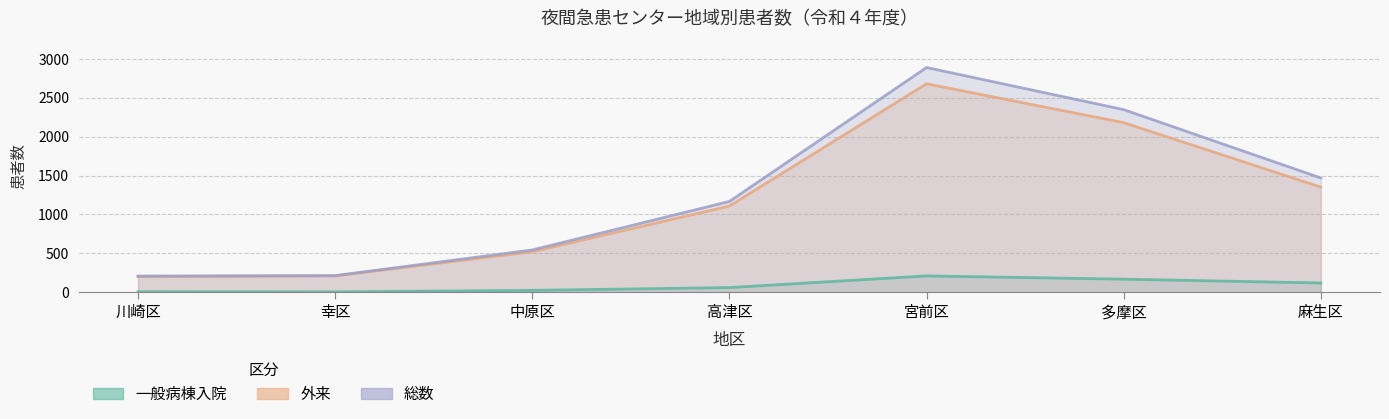

Reading left to right, list all the values displayed in this chart.

一般病棟入院: 川崎区=6	幸区=4	中原区=23	高津区=59	宮前区=209	多摩区=167	麻生区=118
外来: 川崎区=201	幸区=209	中原区=520	高津区=1108	宮前区=2681	多摩区=2181	麻生区=1351
総数: 川崎区=207	幸区=213	中原区=543	高津区=1167	宮前区=2890	多摩区=2348	麻生区=1469